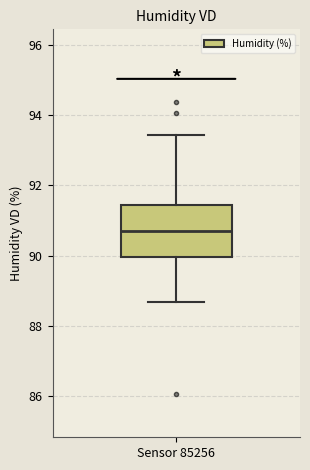

Where does the median line of the box for Sensor 85256 sit on the y-axis? The values are not printed on the chart, so give them approximately, as read against the axis.

90.6